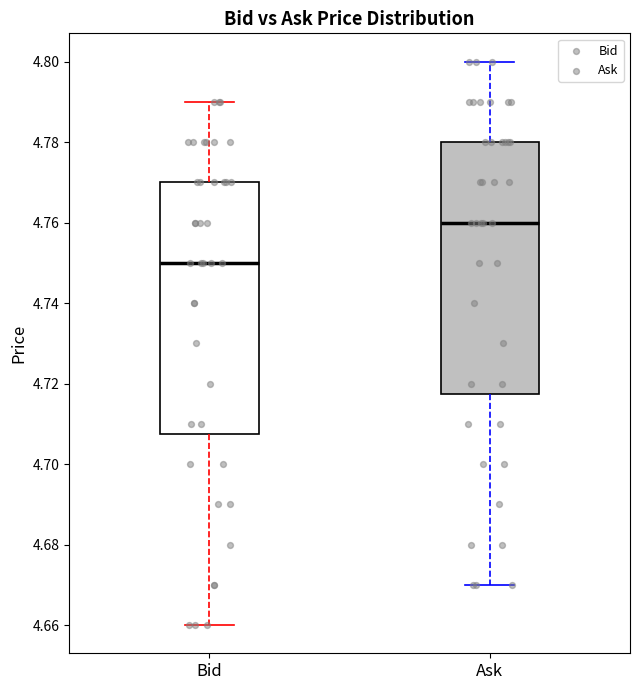

Which box has the lowest median line?

Bid